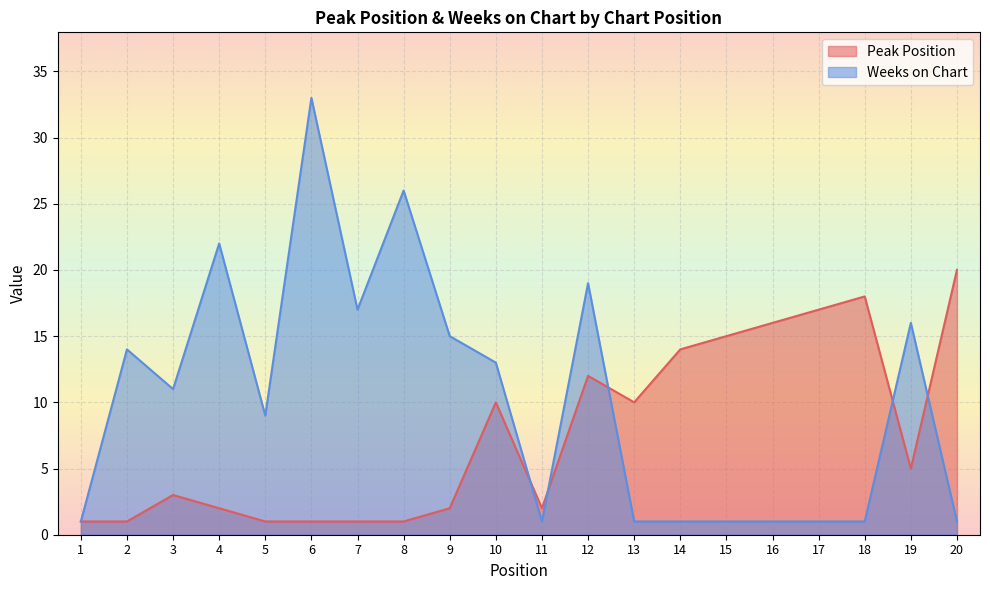

What is the difference between the maximum and minimum values in the Weeks on Chart series?

32